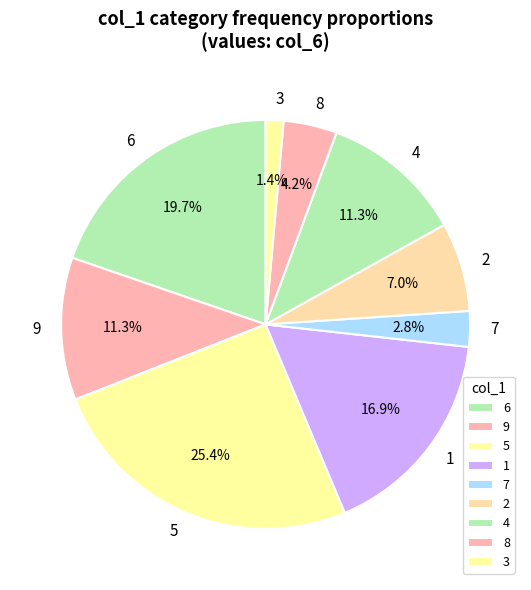

To the nearest percent, what percentage of the pie is 9?

11%